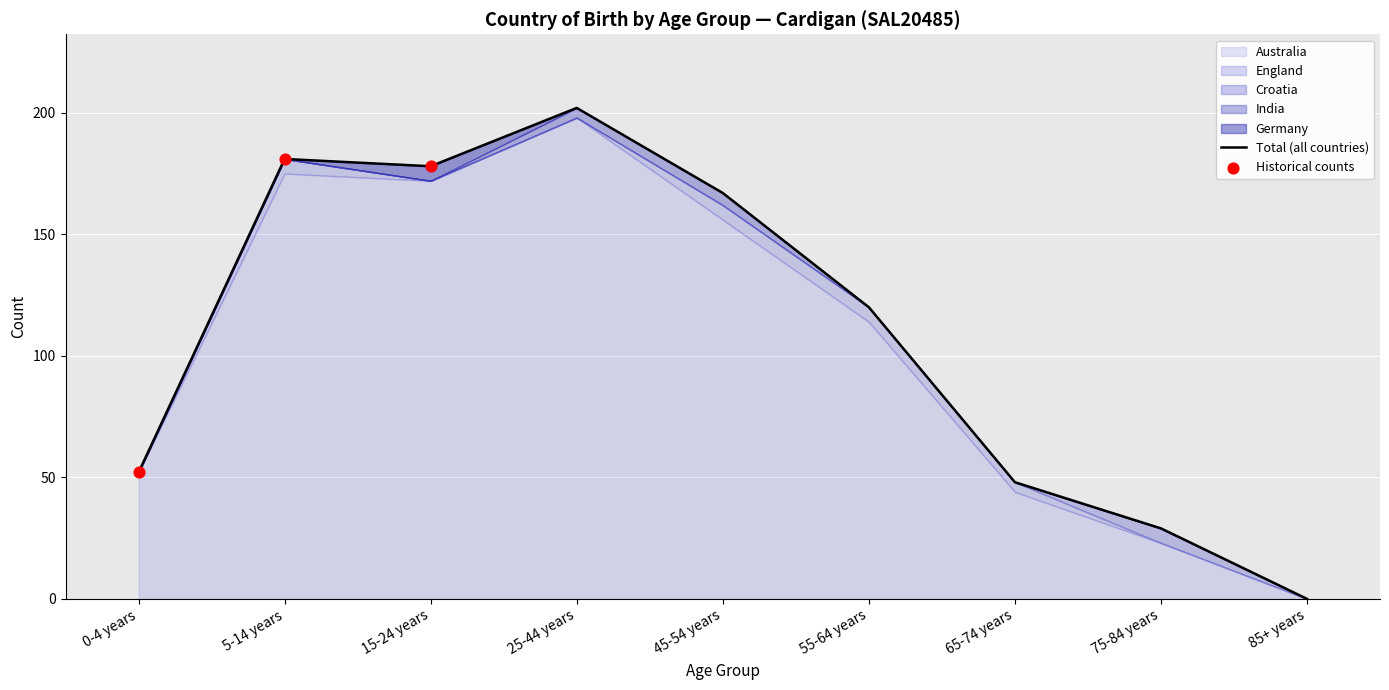

What are all the series names shown in the legend?

Australia, England, Croatia, India, Germany